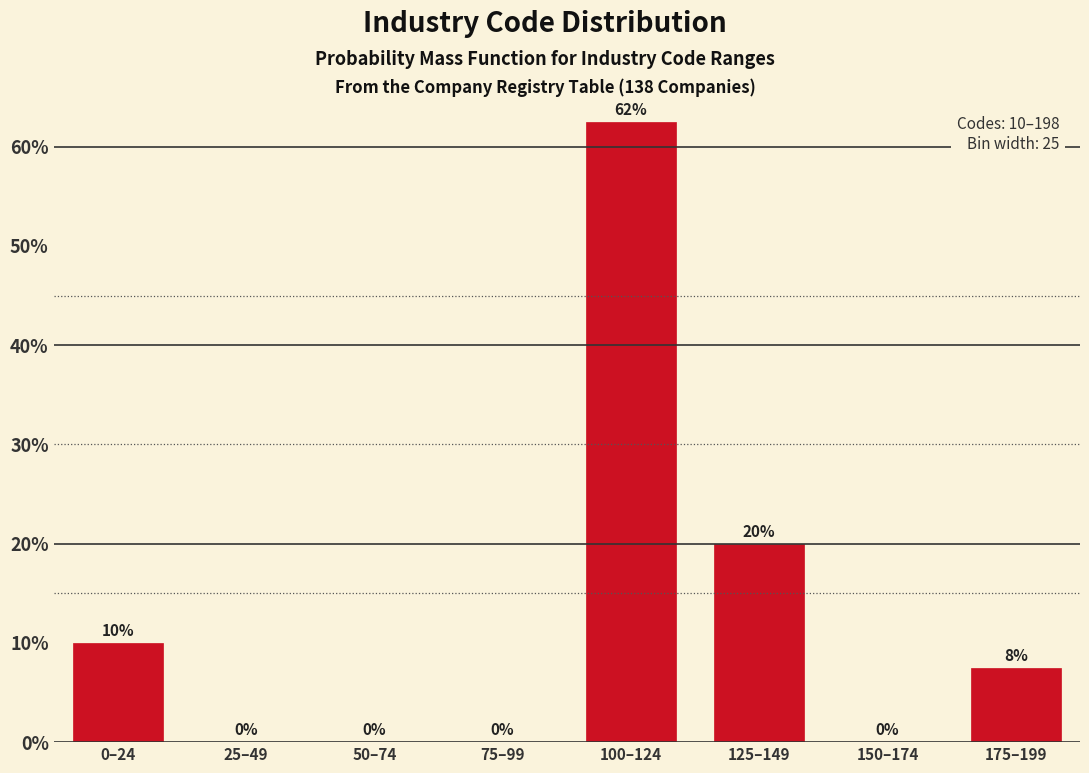

What is the sum of the values at 125–149 and 75–99?

20.0